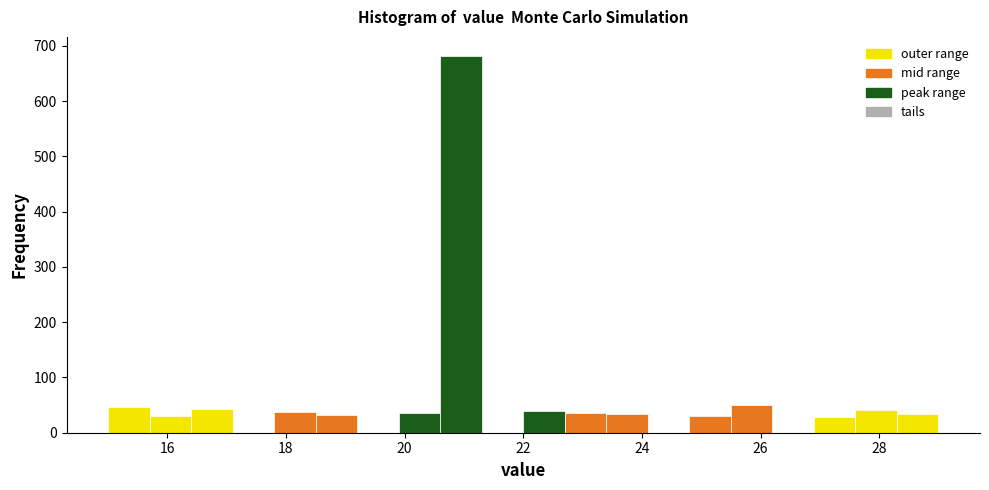

Read against the x-axis, roughly where is the centre of the tallest bar?

21.0